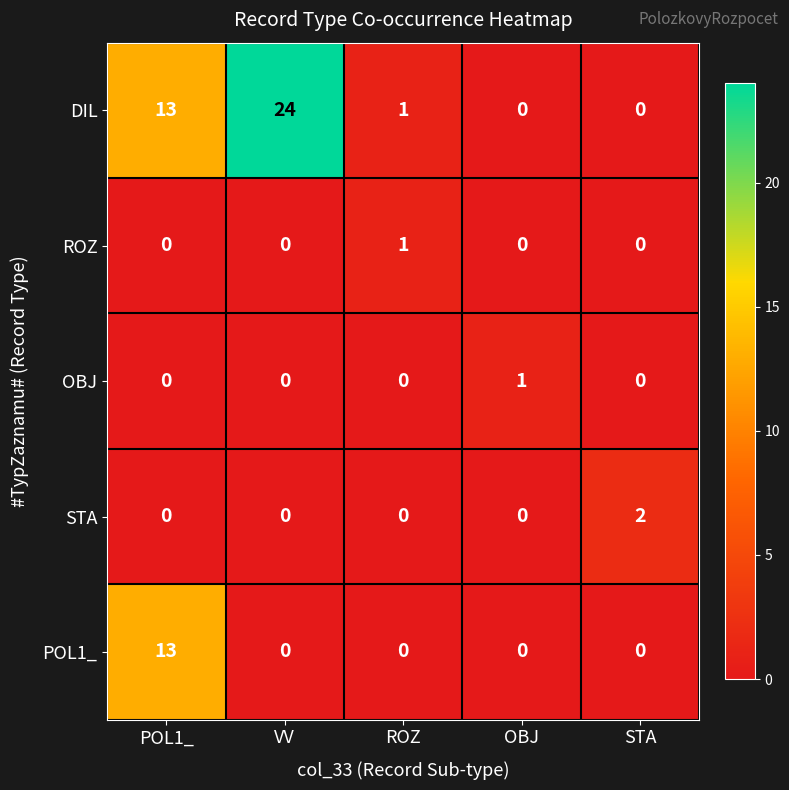

What is the maximum value for POL1_?

13